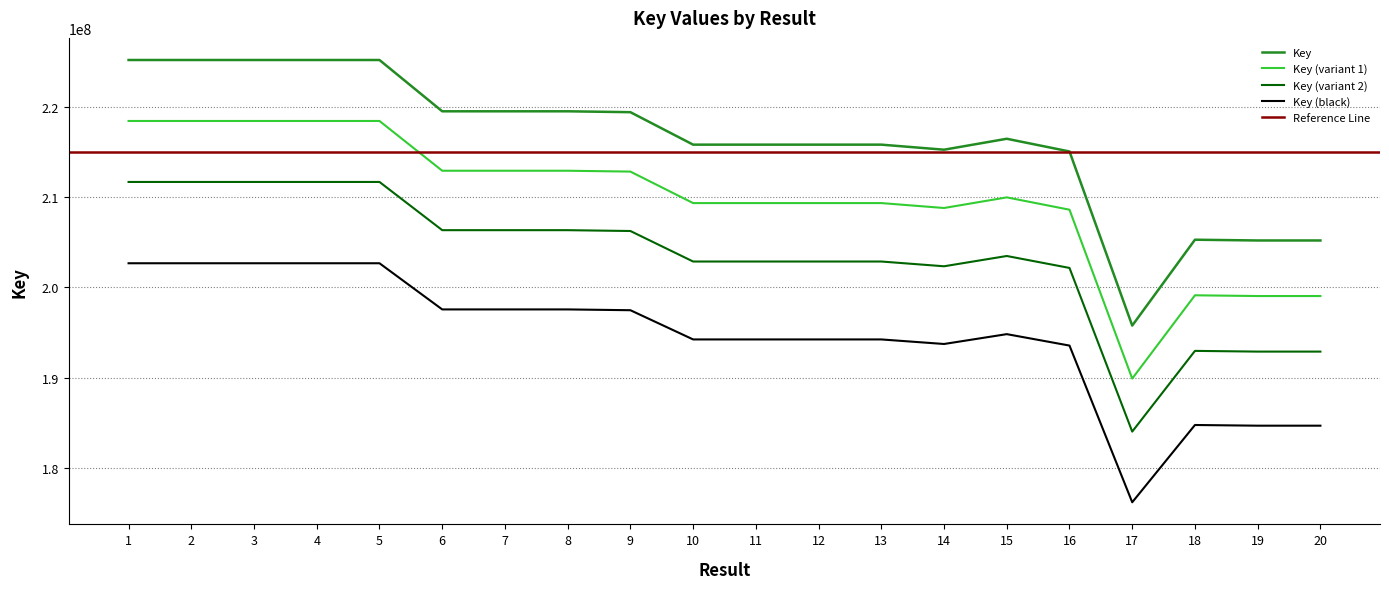

Which category has the lowest value across all series?

17